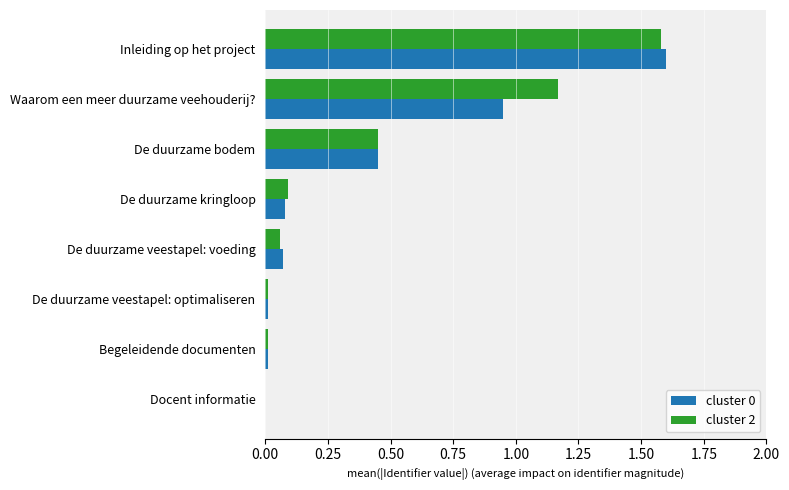

The cluster 0 series shows 0.7 at De duurzame bodem. True or false?

False